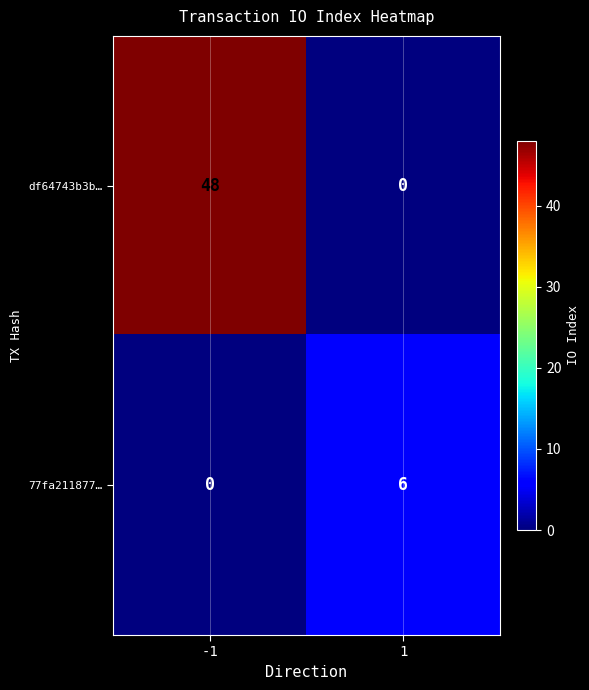

What is the greatest value displayed?

48